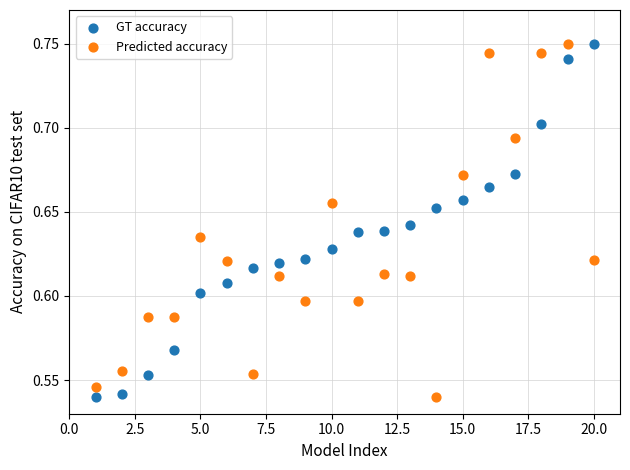

Across all data points, what is the range of X values (max minus min)?

19.0